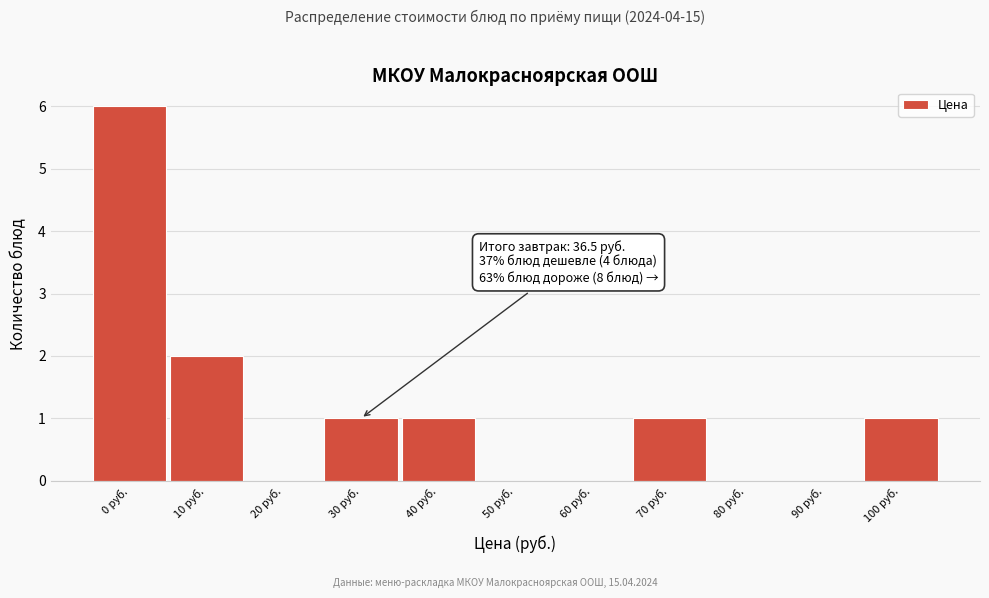

Reading left to right, extract all data points from this chart.

0 руб.=6	10 руб.=2	20 руб.=0	30 руб.=1	40 руб.=1	50 руб.=0	60 руб.=0	70 руб.=1	80 руб.=0	90 руб.=0	100 руб.=1